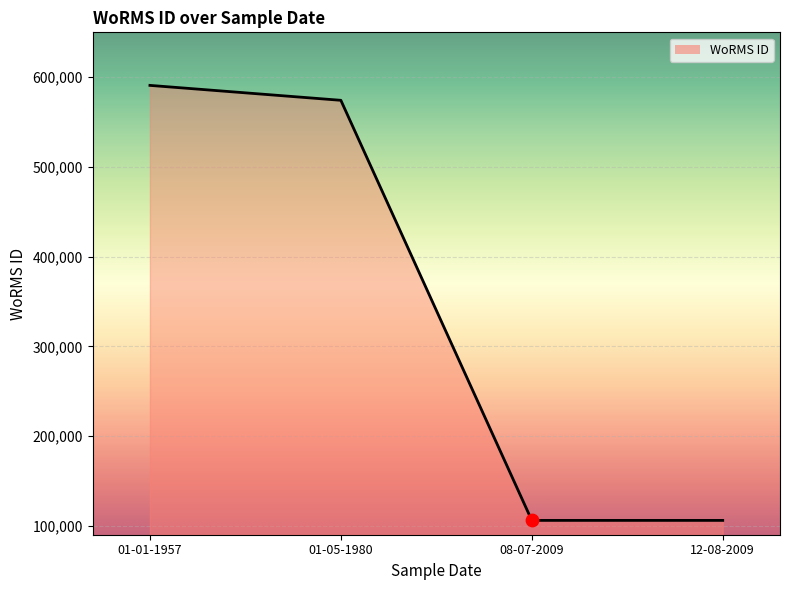

Which has a higher value, 01-05-1980 or 01-01-1957?

01-01-1957